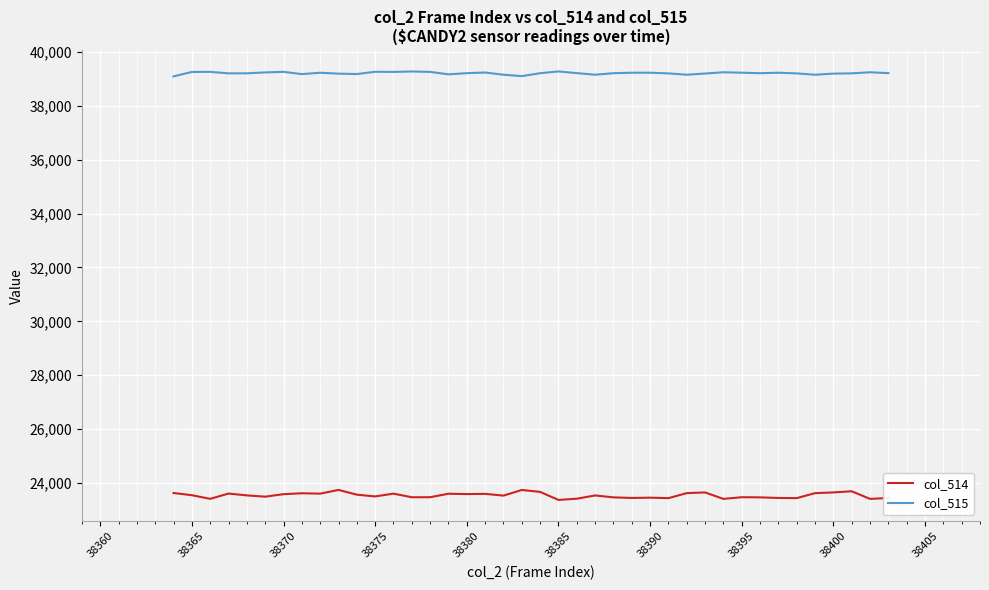

What is the minimum value for col_515?

39090